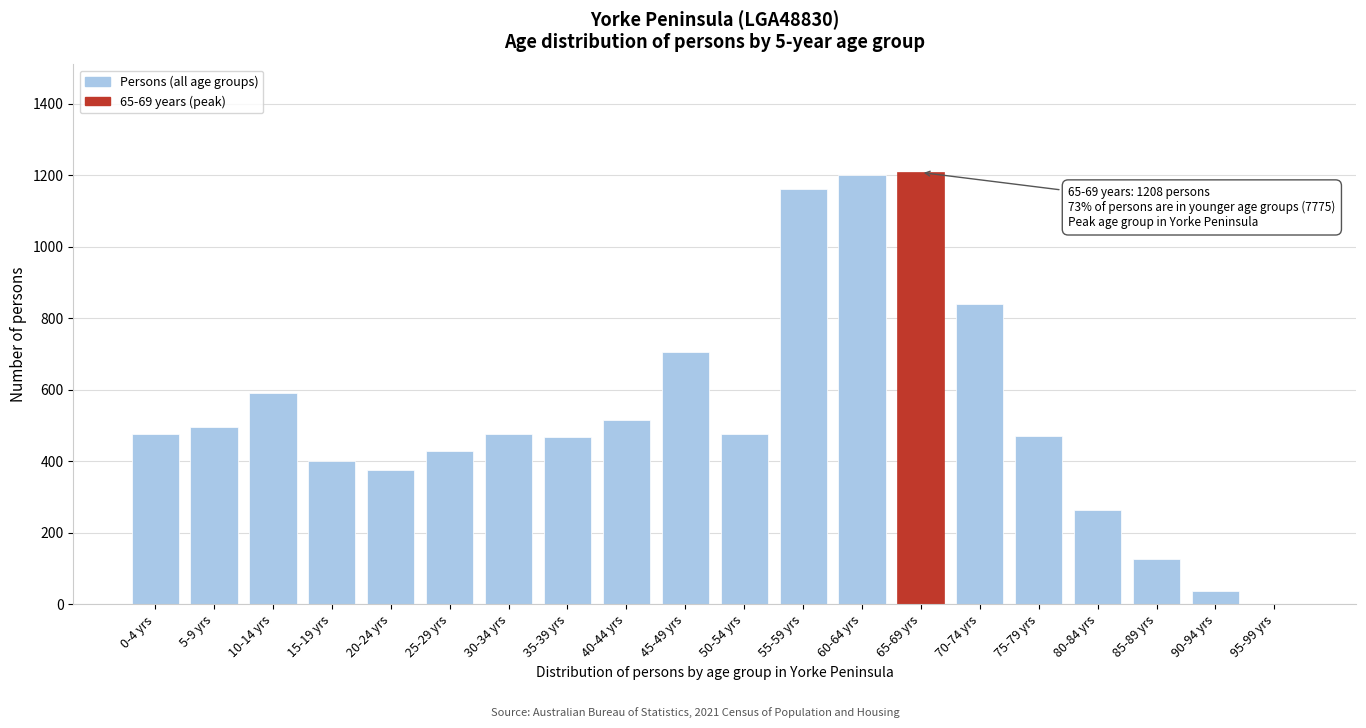

True or false: the data shows 263 at 80-84 yrs.

True